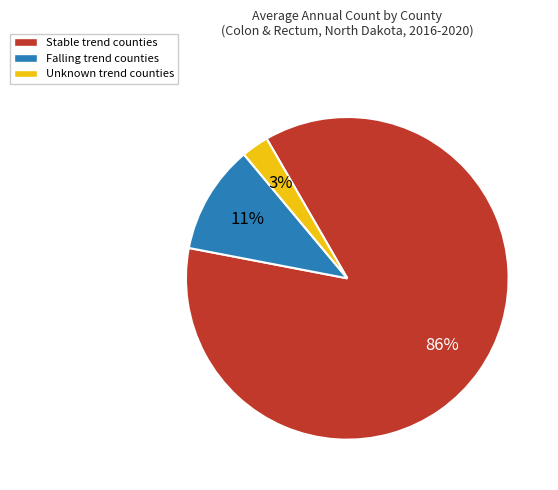

To the nearest percent, what is the average slice percentage?

33%